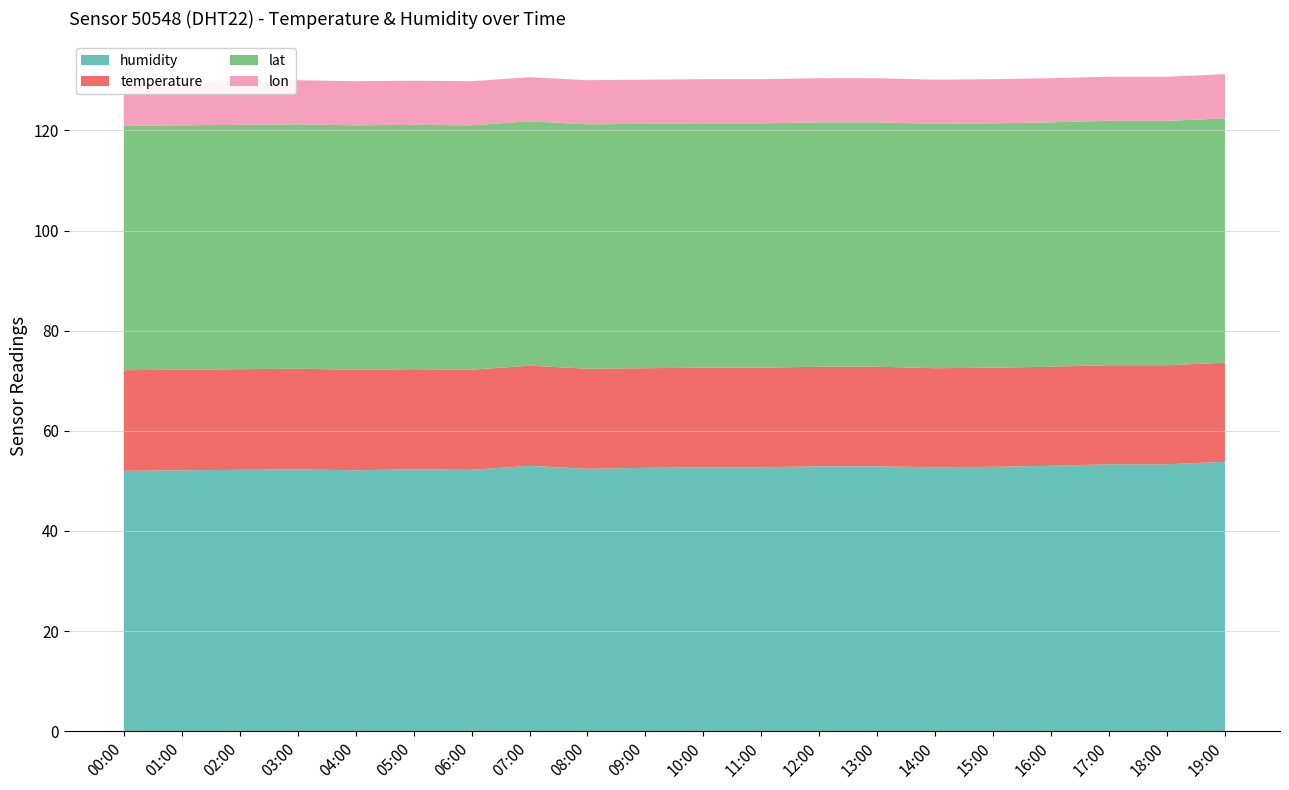

Reading left to right, what are all the values shown in this chart?

humidity: 00:00=52.0	01:00=52.1	02:00=52.2	03:00=52.3	04:00=52.1	05:00=52.3	06:00=52.2	07:00=53.0	08:00=52.4	09:00=52.6	10:00=52.7	11:00=52.7	12:00=52.9	13:00=52.9	14:00=52.7	15:00=52.8	16:00=53.0	17:00=53.3	18:00=53.3	19:00=53.8
temperature: 00:00=20.1	01:00=20.1	02:00=20.1	03:00=20.1	04:00=20.1	05:00=20.0	06:00=20.0	07:00=20.0	08:00=20.0	09:00=19.9	10:00=19.9	11:00=19.9	12:00=19.9	13:00=19.9	14:00=19.8	15:00=19.8	16:00=19.8	17:00=19.8	18:00=19.8	19:00=19.8
lat: 00:00=48.8	01:00=48.8	02:00=48.8	03:00=48.8	04:00=48.8	05:00=48.8	06:00=48.8	07:00=48.8	08:00=48.8	09:00=48.8	10:00=48.8	11:00=48.8	12:00=48.8	13:00=48.8	14:00=48.8	15:00=48.8	16:00=48.8	17:00=48.8	18:00=48.8	19:00=48.8
lon: 00:00=8.8	01:00=8.8	02:00=8.8	03:00=8.8	04:00=8.8	05:00=8.8	06:00=8.8	07:00=8.8	08:00=8.8	09:00=8.8	10:00=8.8	11:00=8.8	12:00=8.8	13:00=8.8	14:00=8.8	15:00=8.8	16:00=8.8	17:00=8.8	18:00=8.8	19:00=8.8